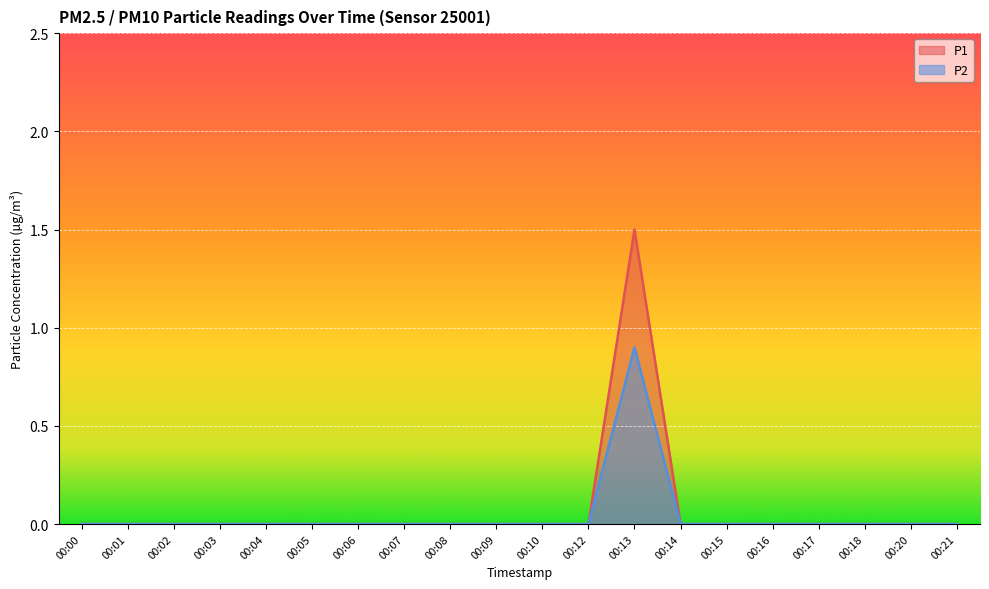

Which series has the largest total across all categories?

P1